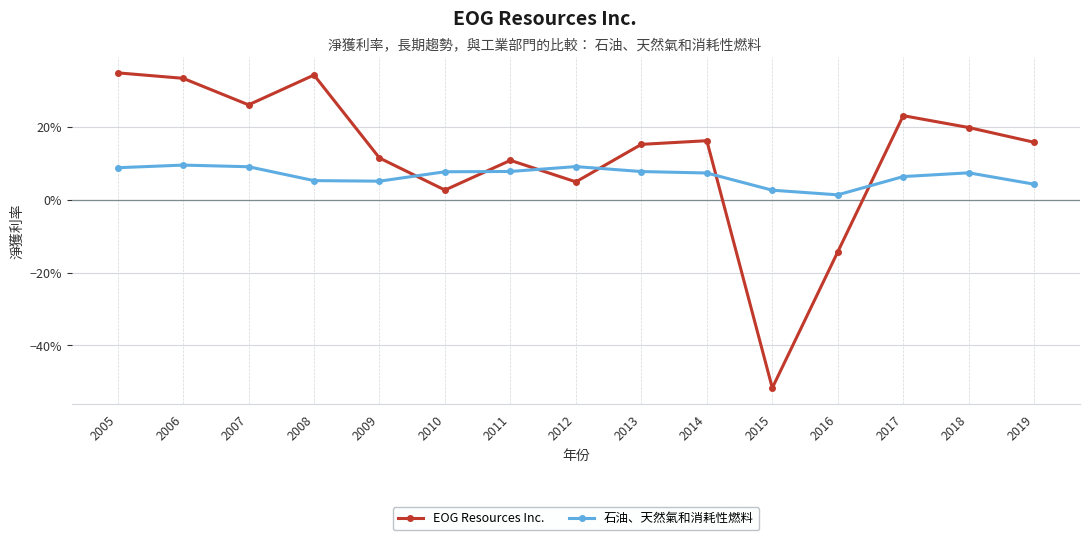

What is the average value of the 石油、天然氣和消耗性燃料 series?

0.1